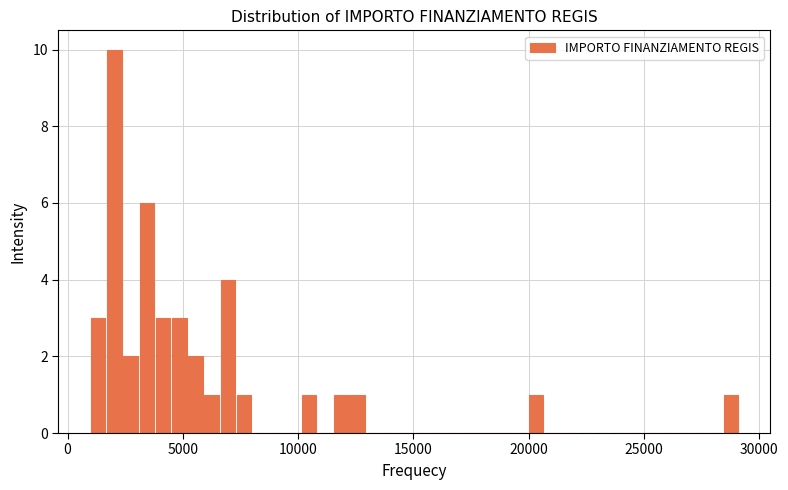

Around what value on the x-axis is the tallest bar? Give the approximate position of its centre, as read against the axis.

2000